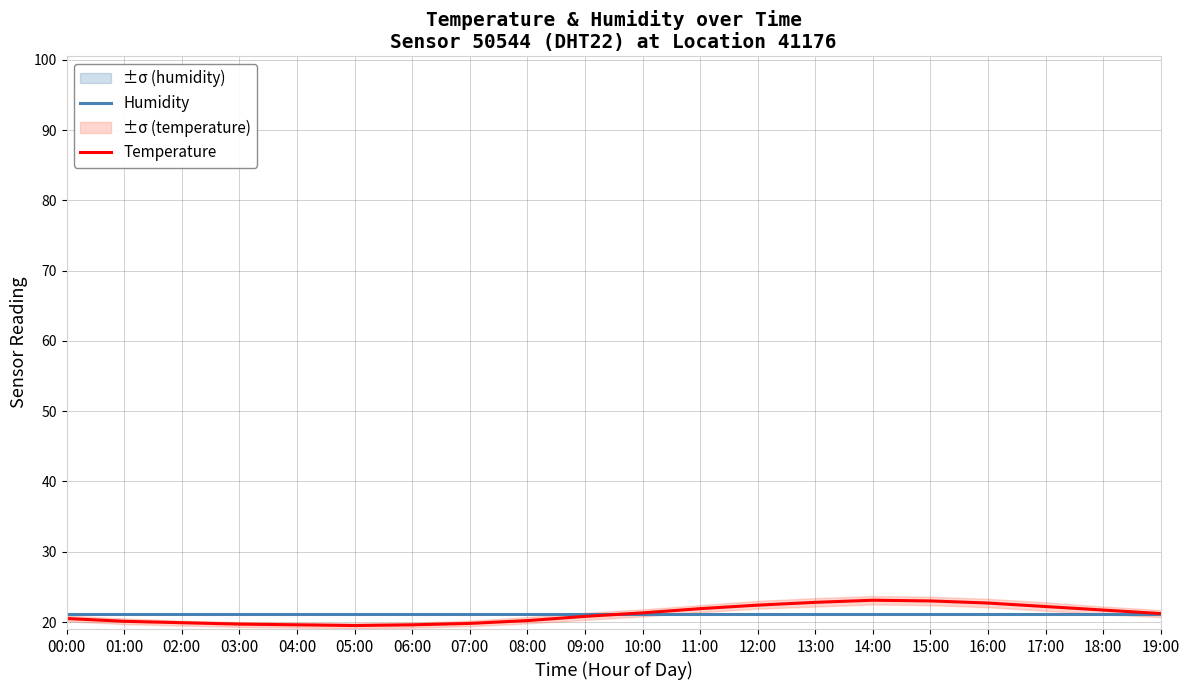

How many lines are shown in the chart?

2